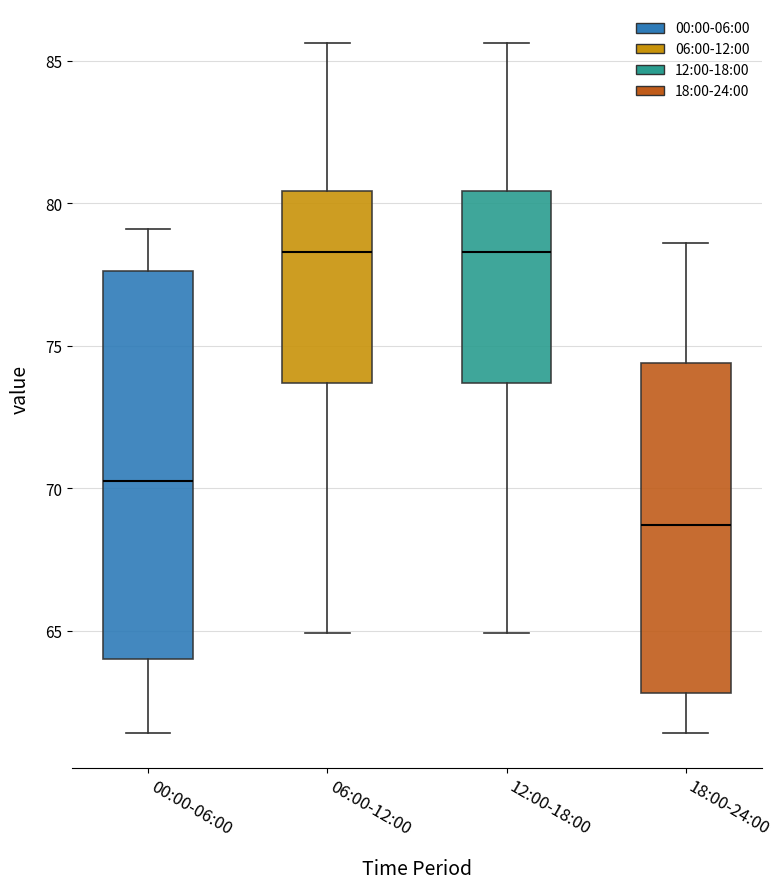

Where does the lower whisker of the box for 12:00-18:00 end on the y-axis? The values are not printed on the chart, so give them approximately, as read against the axis.

65.0